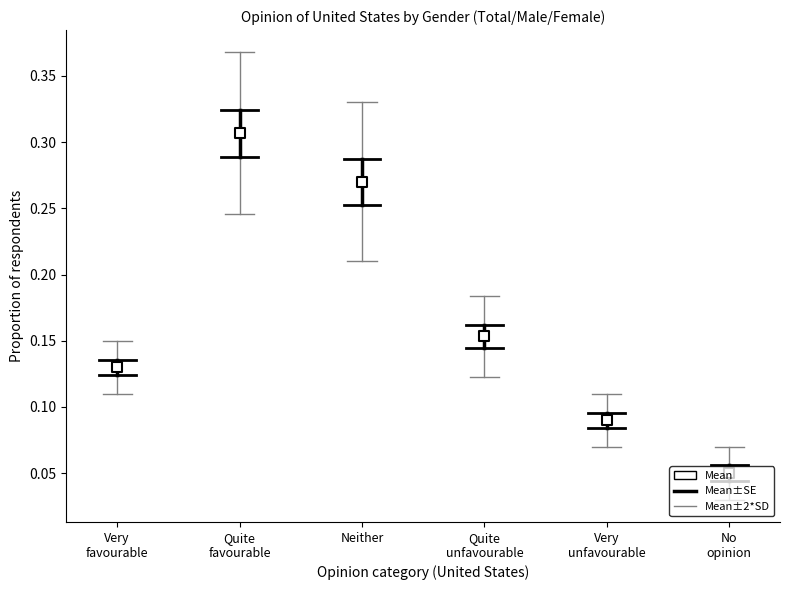

Between Very
favourable and Quite
favourable, which is larger?

Quite
favourable